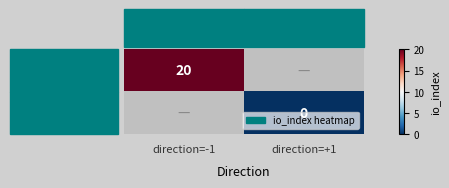

Which series has the widest spread of values?

f419a91d...65991